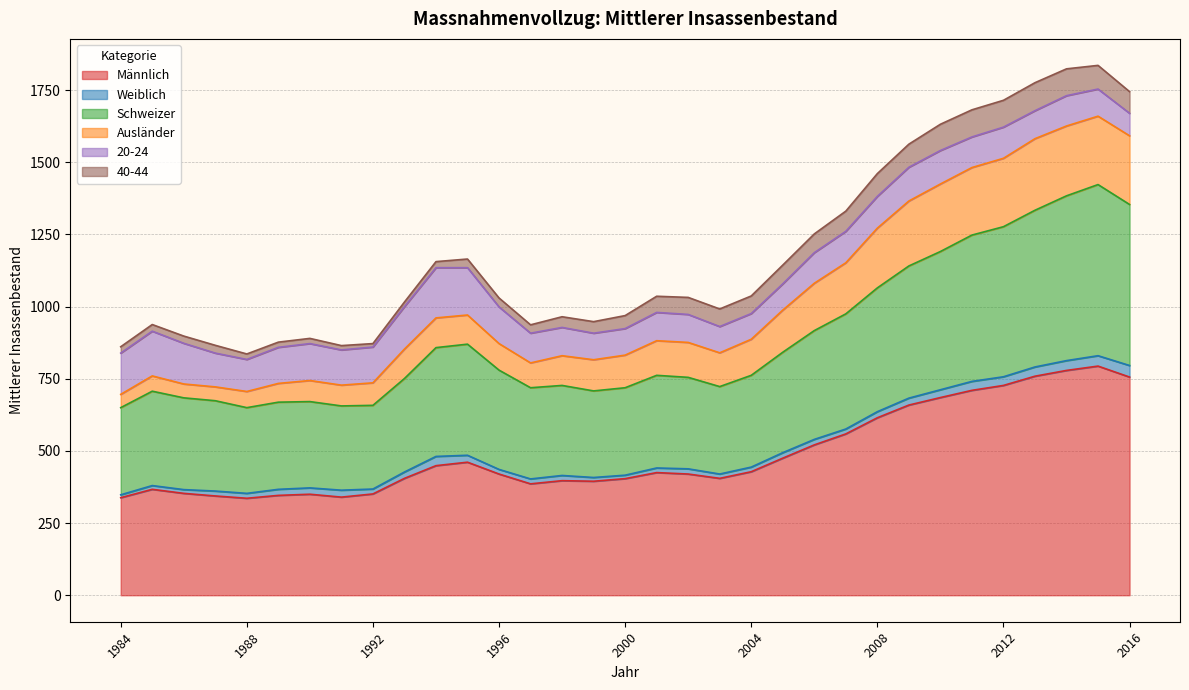

Which series has the largest total across all categories?

Männlich